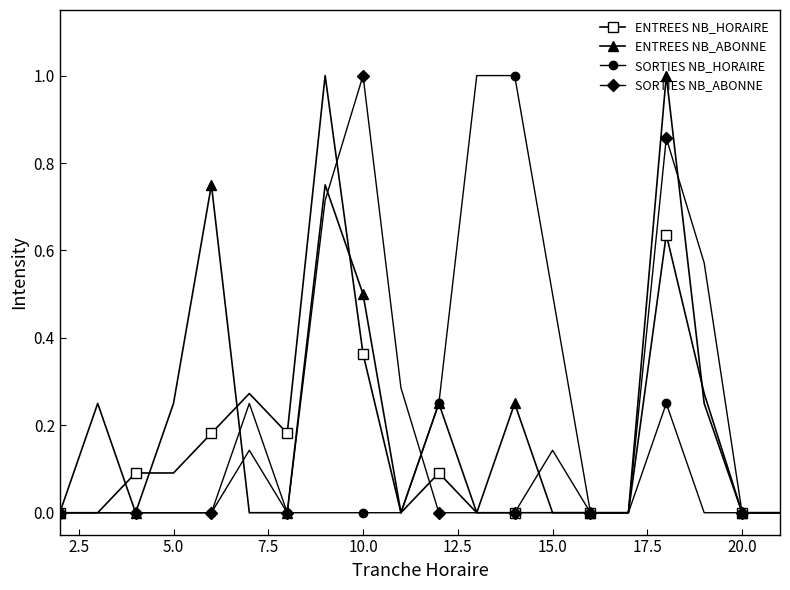

What is the maximum value shown in the chart?

1.0